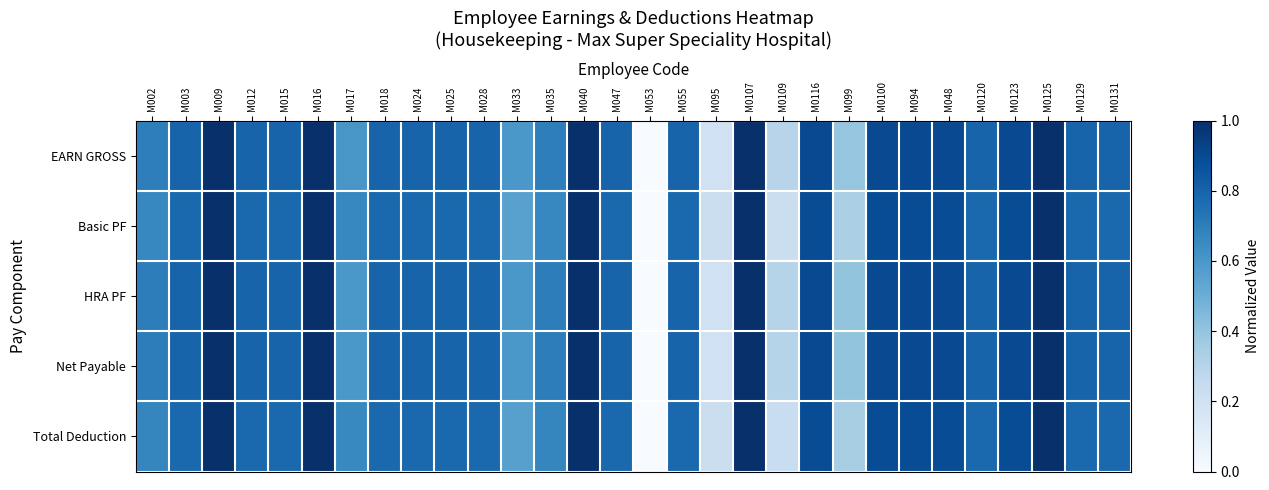

What is the maximum value shown in the chart?

1.0